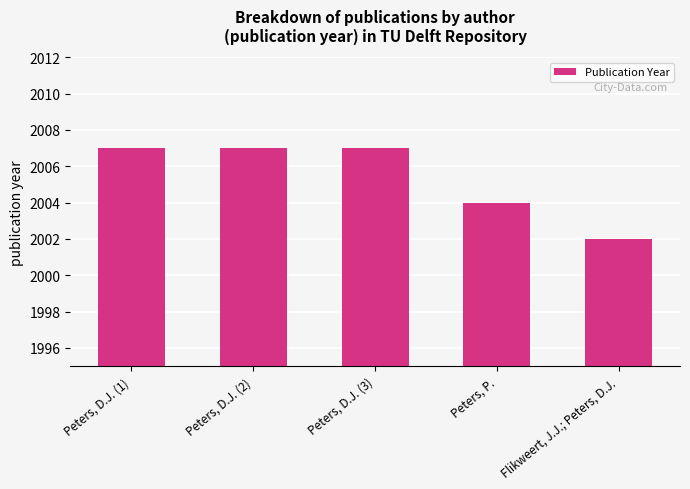

What is the label of the 5th bar from the right?

Peters, D.J. (1)